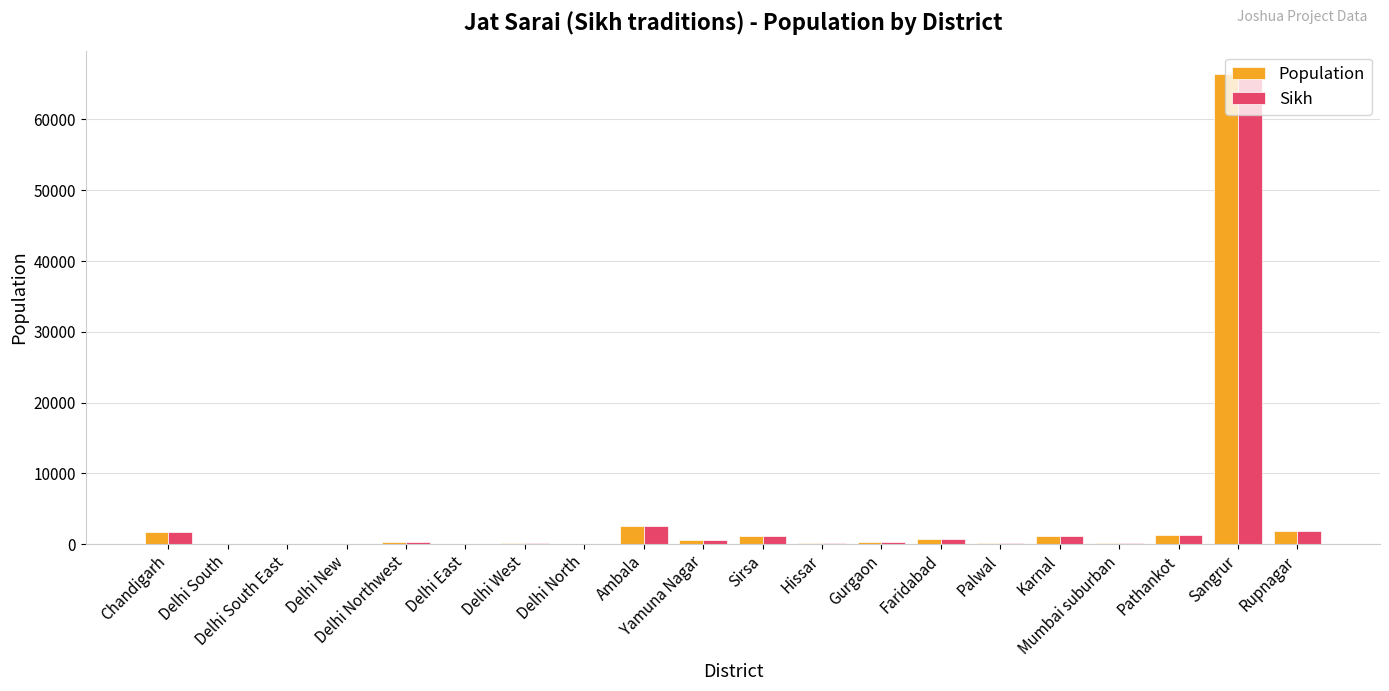

How many data points does each series have?

20